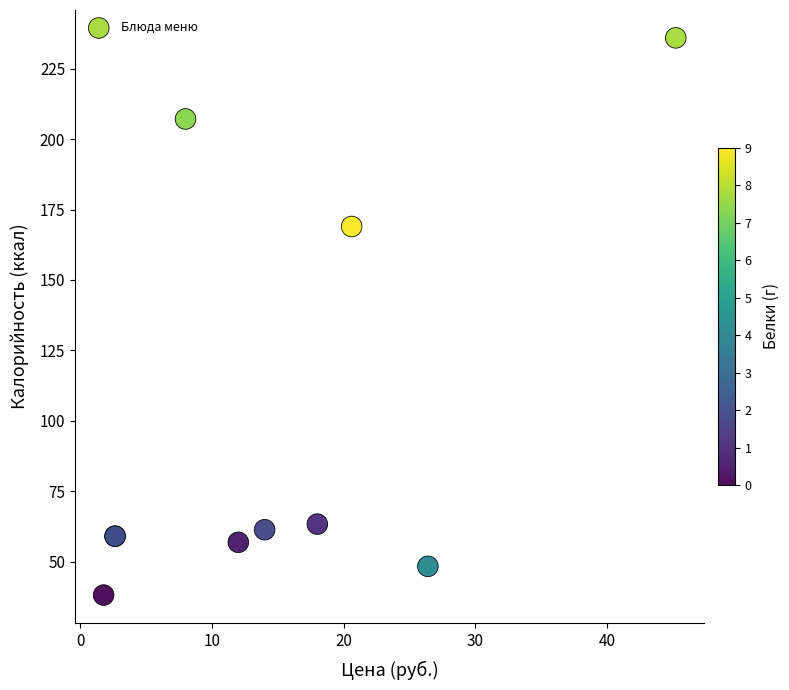

What Y value in the scatter plot is closest to 137?

169.0